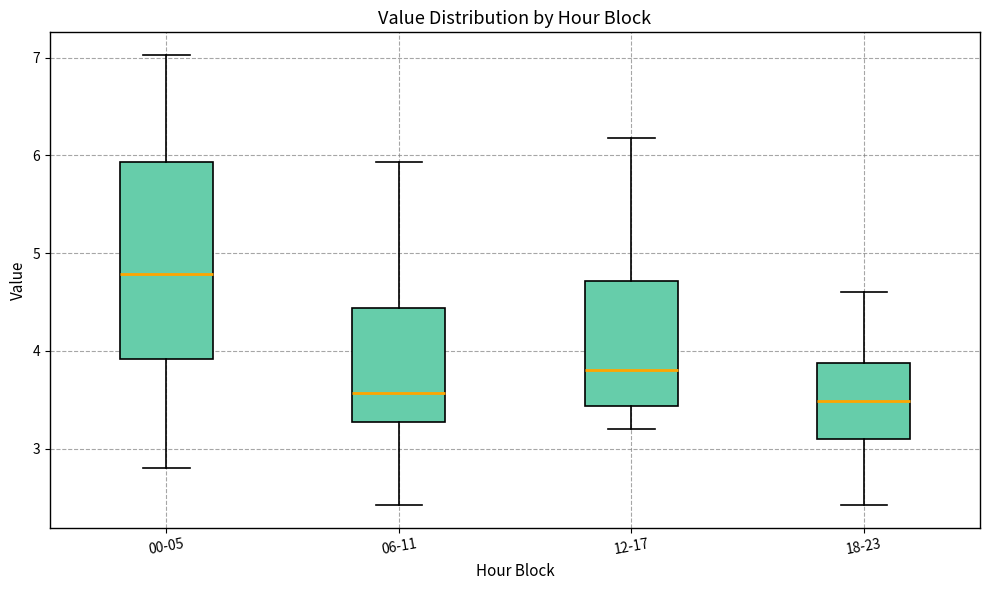

Where does the upper whisker of the box for 06-11 end on the y-axis? The values are not printed on the chart, so give them approximately, as read against the axis.

5.9